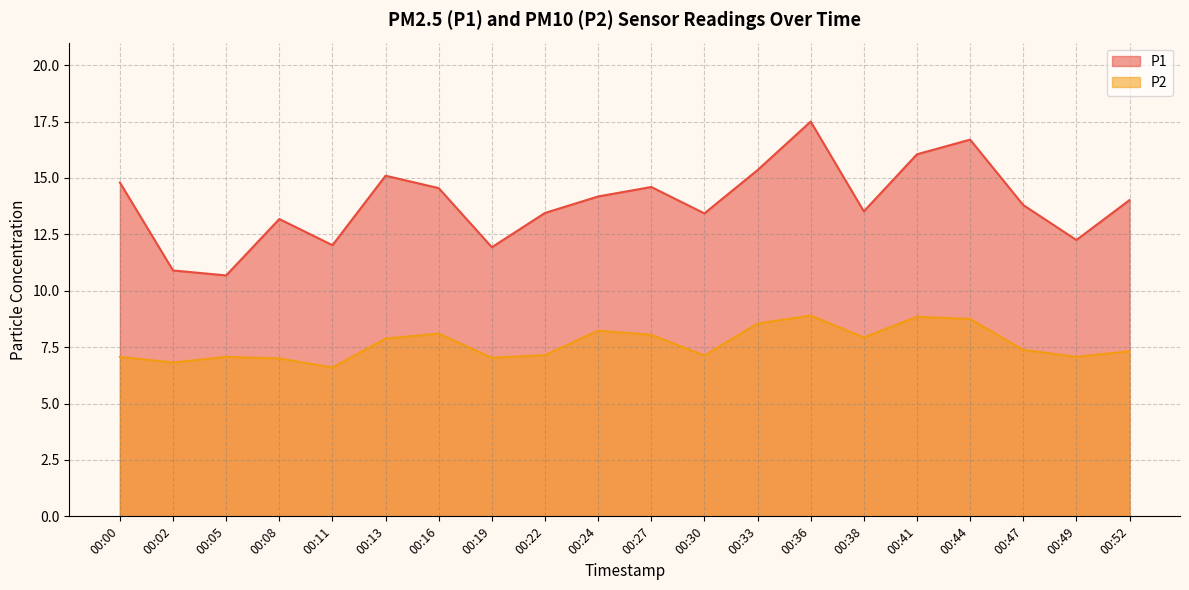

What is the maximum value for P2?

8.9